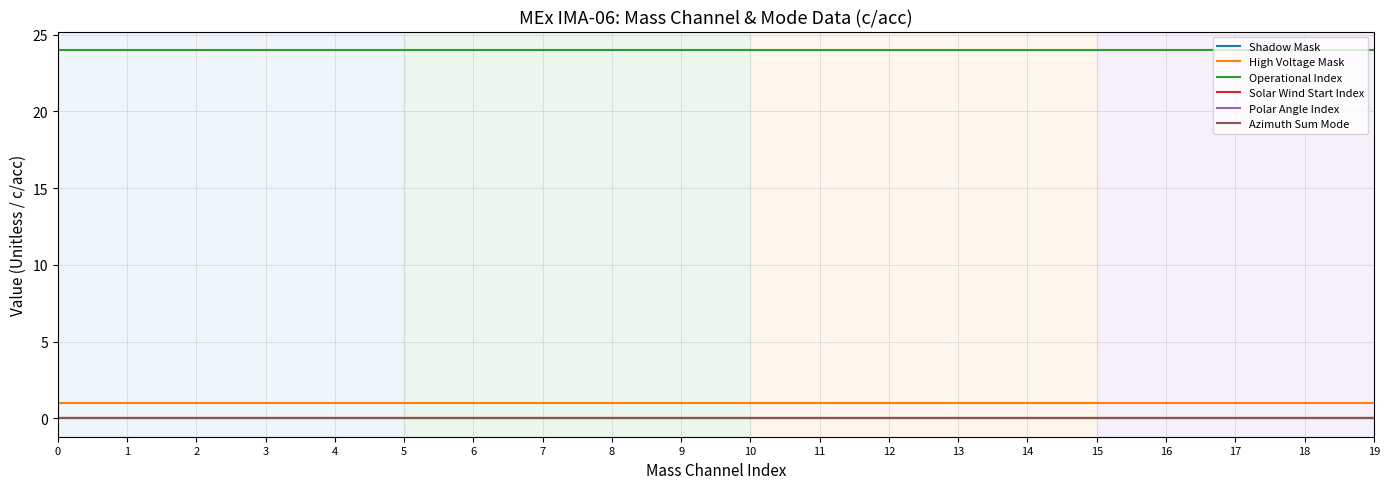

Is this an area chart (filled region under the line)?

No